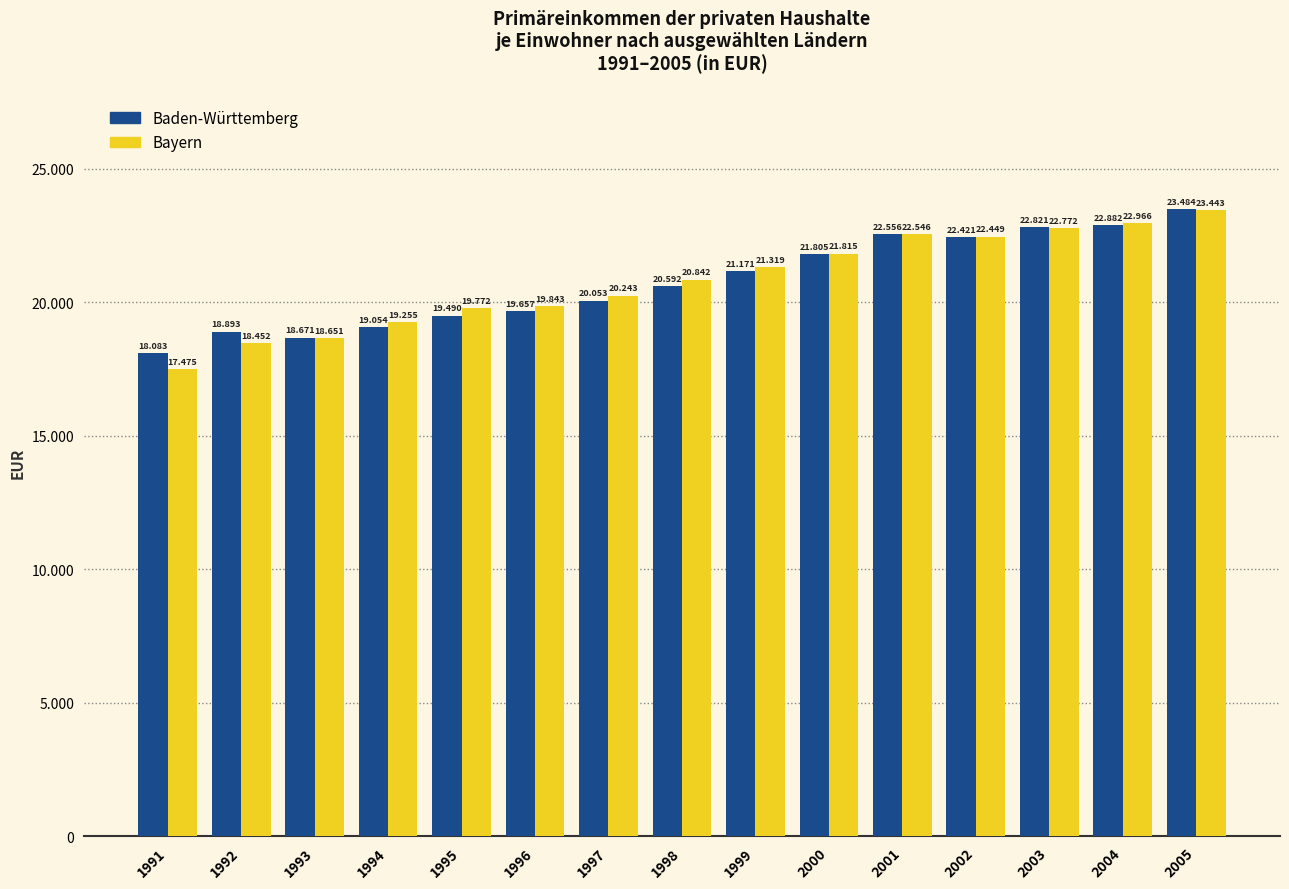

Are the bars grouped side by side (vs. stacked)?

Yes